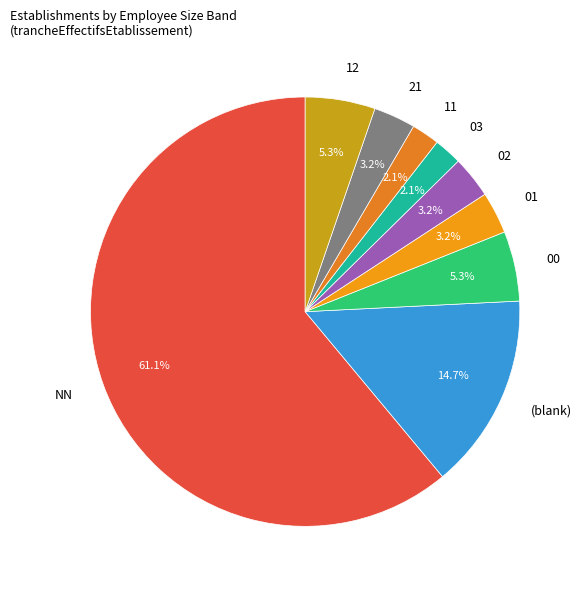

True or false: 12 accounts for 13% of the total.

False